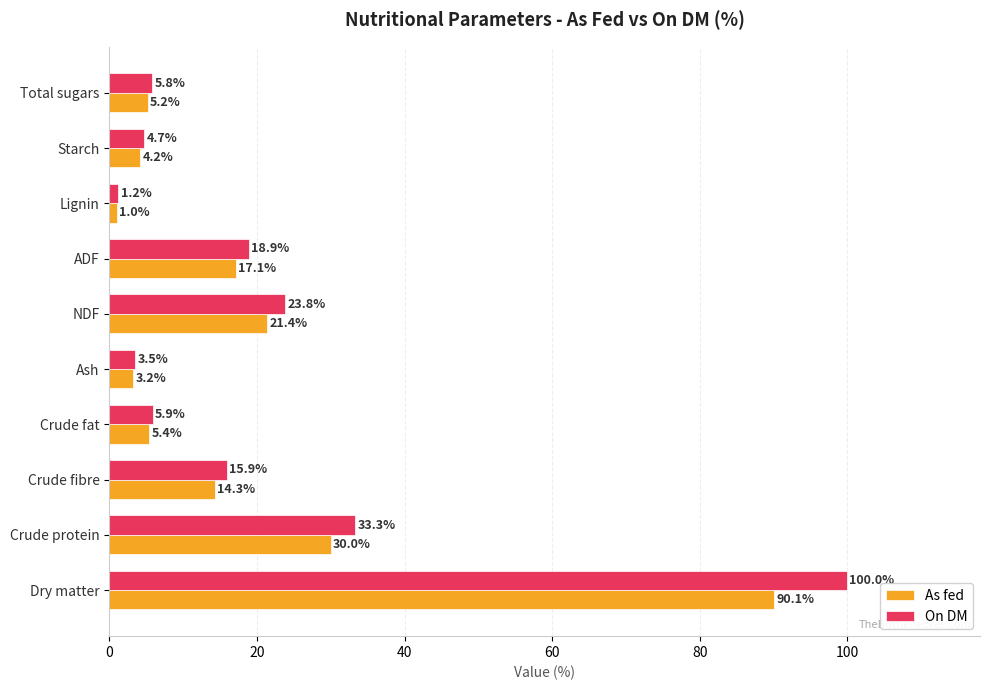

What is the difference between the maximum and minimum values in the As fed series?

89.1